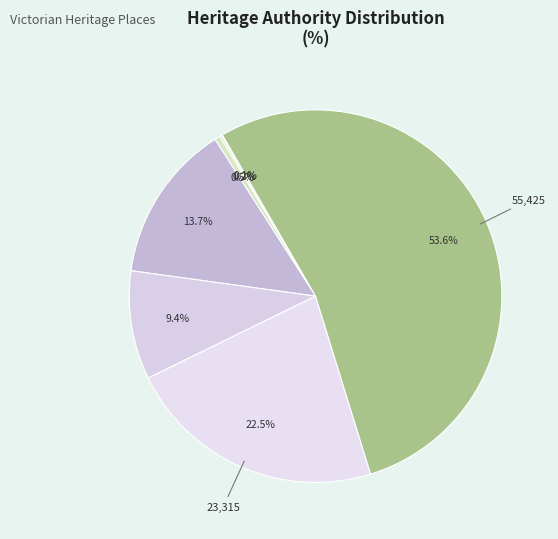

What is the smallest slice in the pie chart?

BELMONT